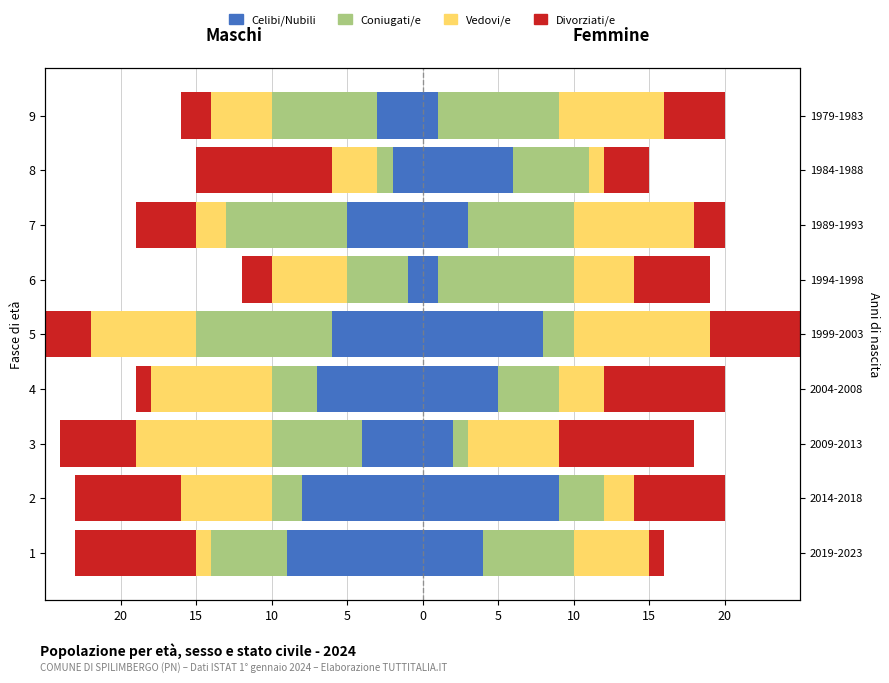

What are all the series names shown in the legend?

Celibi/Nubili, Coniugati/e, Vedovi/e, Divorziati/e